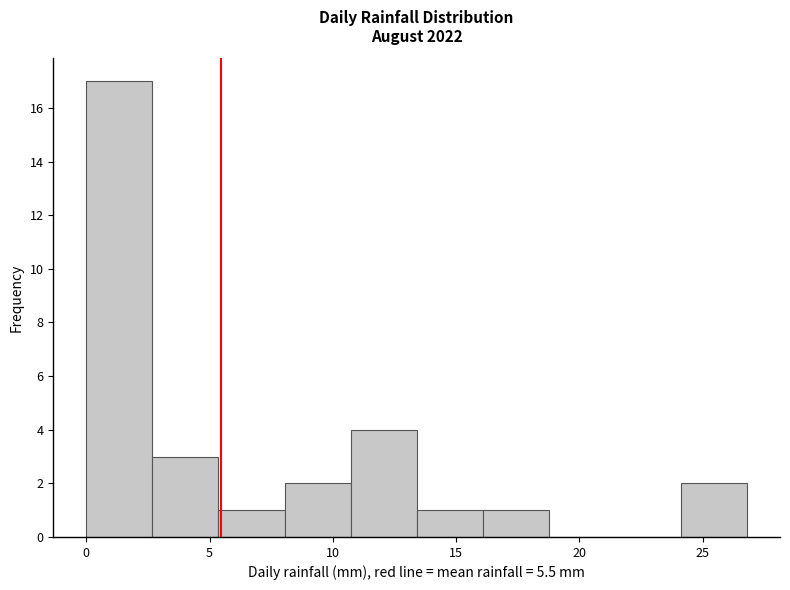

Reading left to right, transcribe this chart: for each bar, give the range it covers on the x-axis and its height. Neither the bar edges nor the heights are printed on the chart, so give them approximately, as read against the axes.

0.0 to 2.5: 17
2.5 to 5.5: 3
5.5 to 8.0: 1
8.0 to 10.5: 2
10.5 to 13.5: 4
13.5 to 16.0: 1
16.0 to 19.0: 1
19.0 to 21.5: 0
21.5 to 24.0: 0
24.0 to 27.0: 2